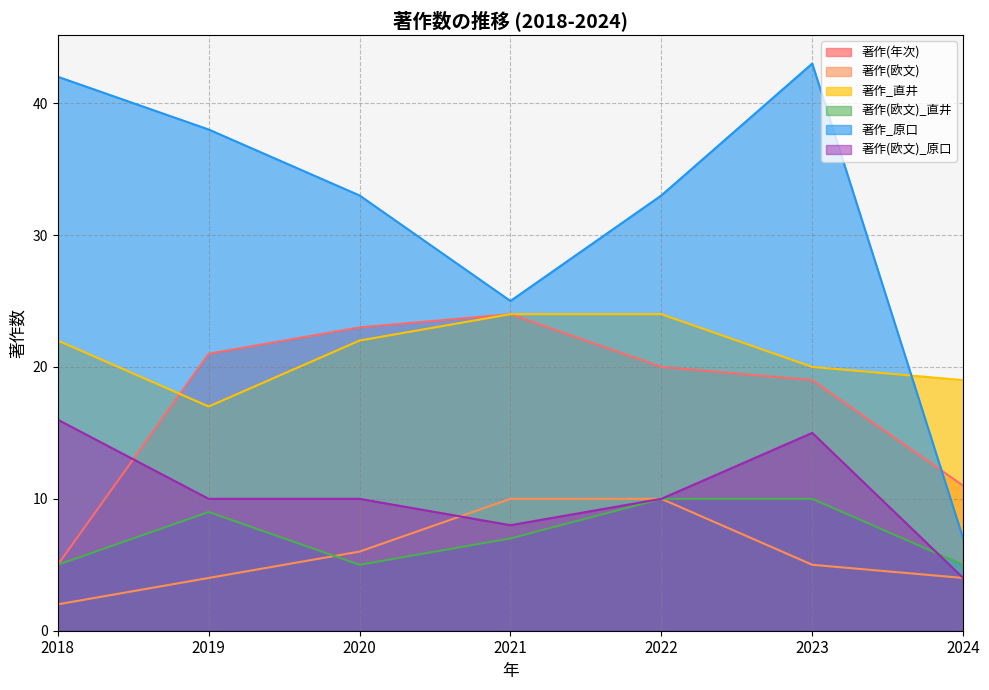

True or false: 著作(欧文)_原口 has more than 1 interior local peaks.

False